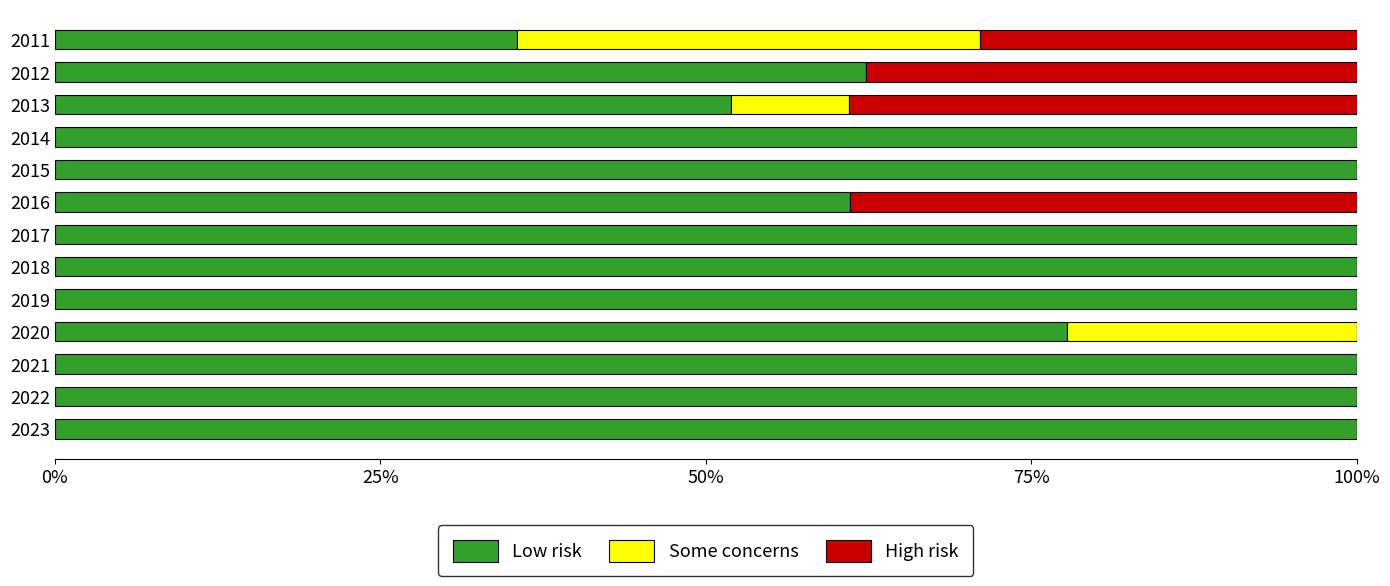

What is the sum of all Low risk values?

1088.6